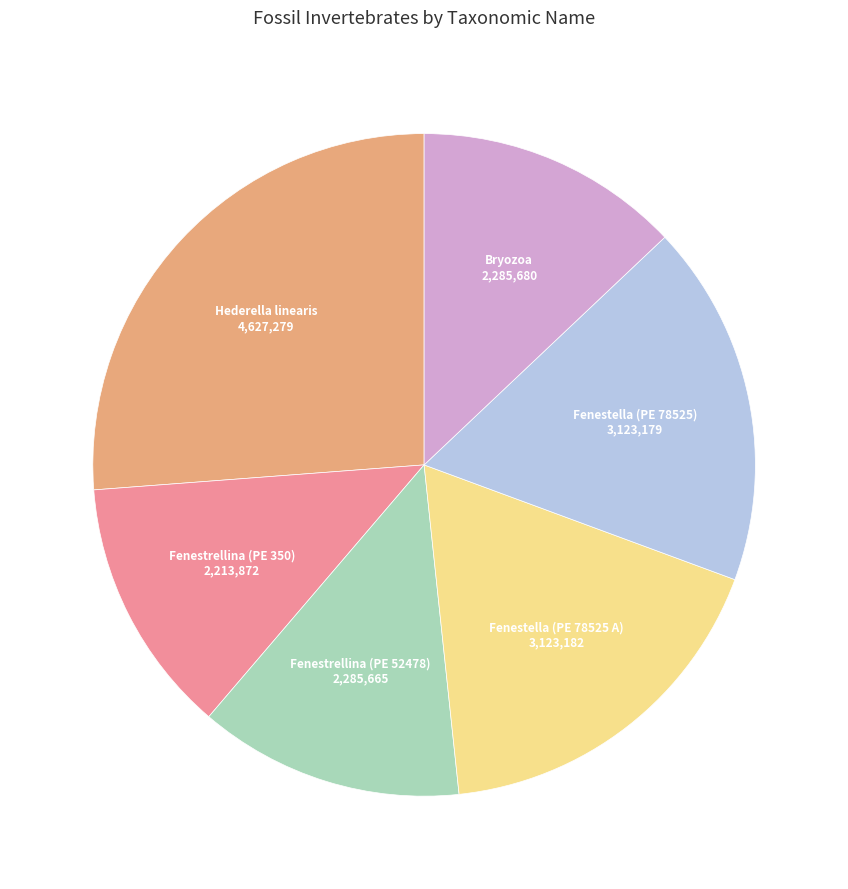

Is there a majority slice in this chart?

No